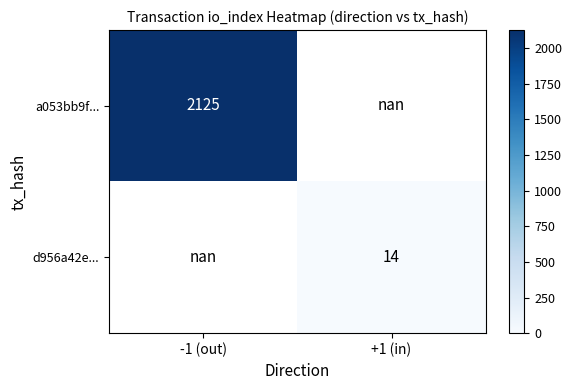

The a053bb9f... series shows 2125.0 at -1 (out). True or false?

True